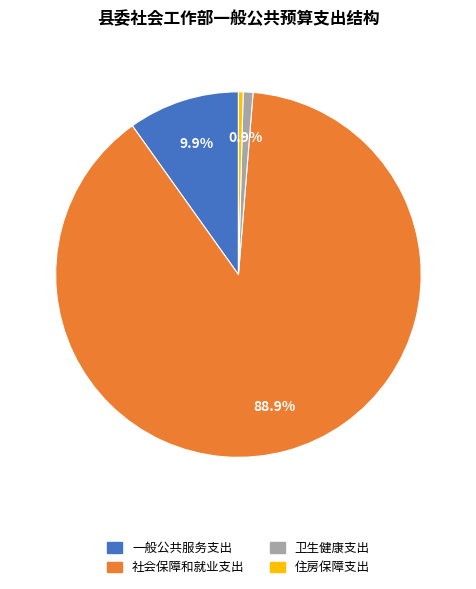

To the nearest percent, what is the combined percentage of 社会保障和就业支出 and 一般公共服务支出?

99%